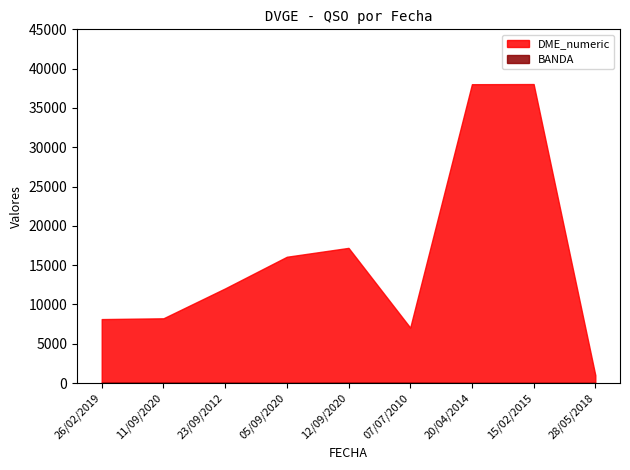

What is the greatest value displayed?

38039